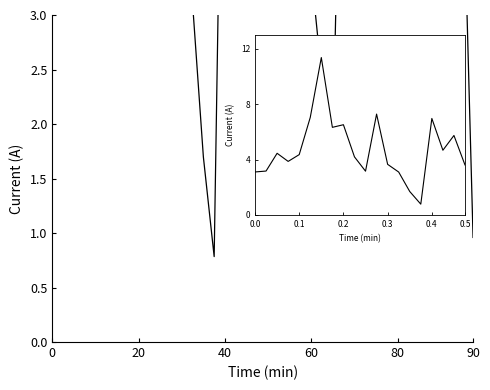

The value at 40 is 2.3. True or false?

False